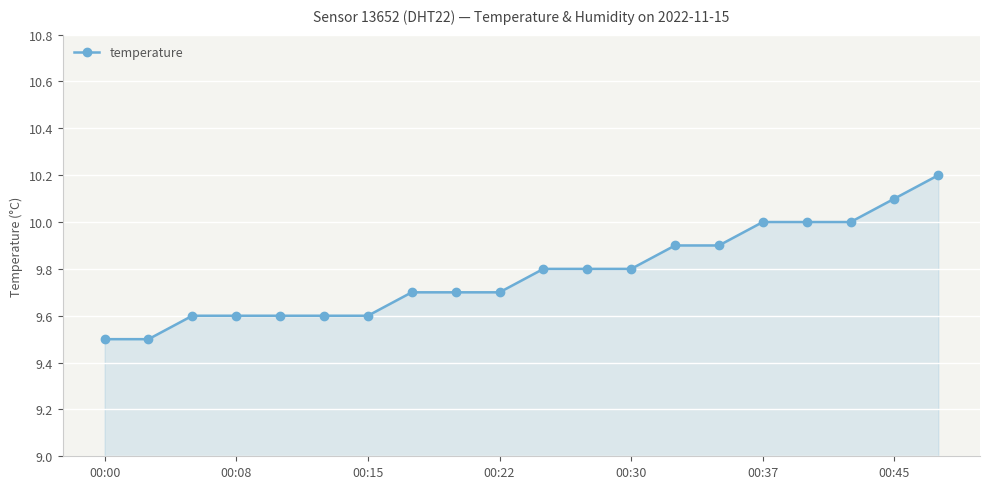

What is the greatest value displayed?

10.2